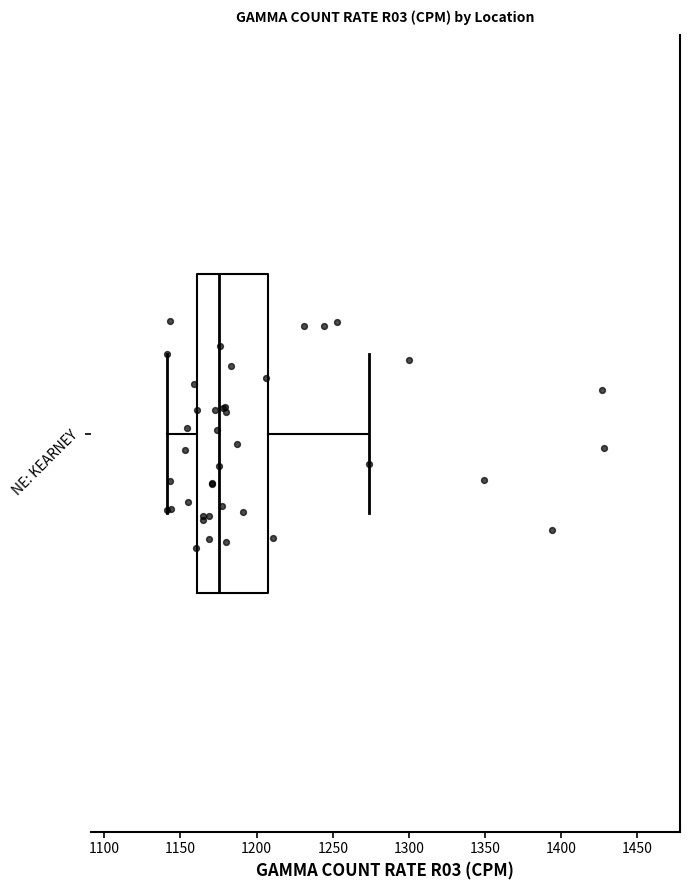

Transcribe this box plot: give where the median line is, the range the box spans, and where the two whiskers end, as read against the x-axis. The values are not printed on the chart, so give them approximately, as read against the axis.

median 1175, box 1160 to 1205, whiskers 1140 to 1275